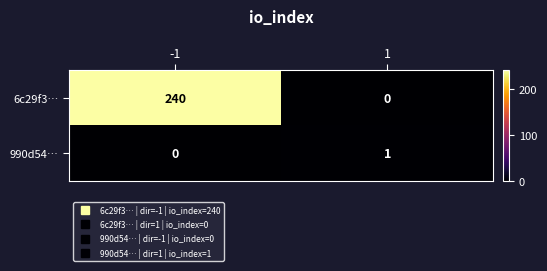

What is the total value across all series at -1?

240